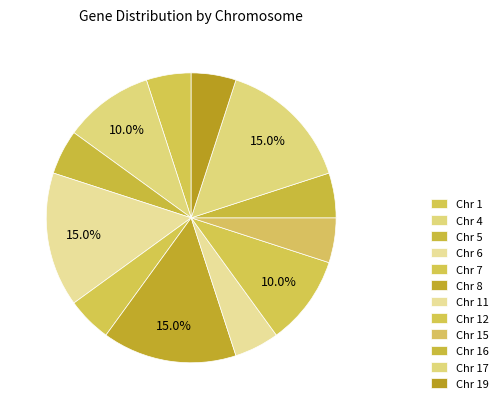

Count the number of slices in the pie.

12